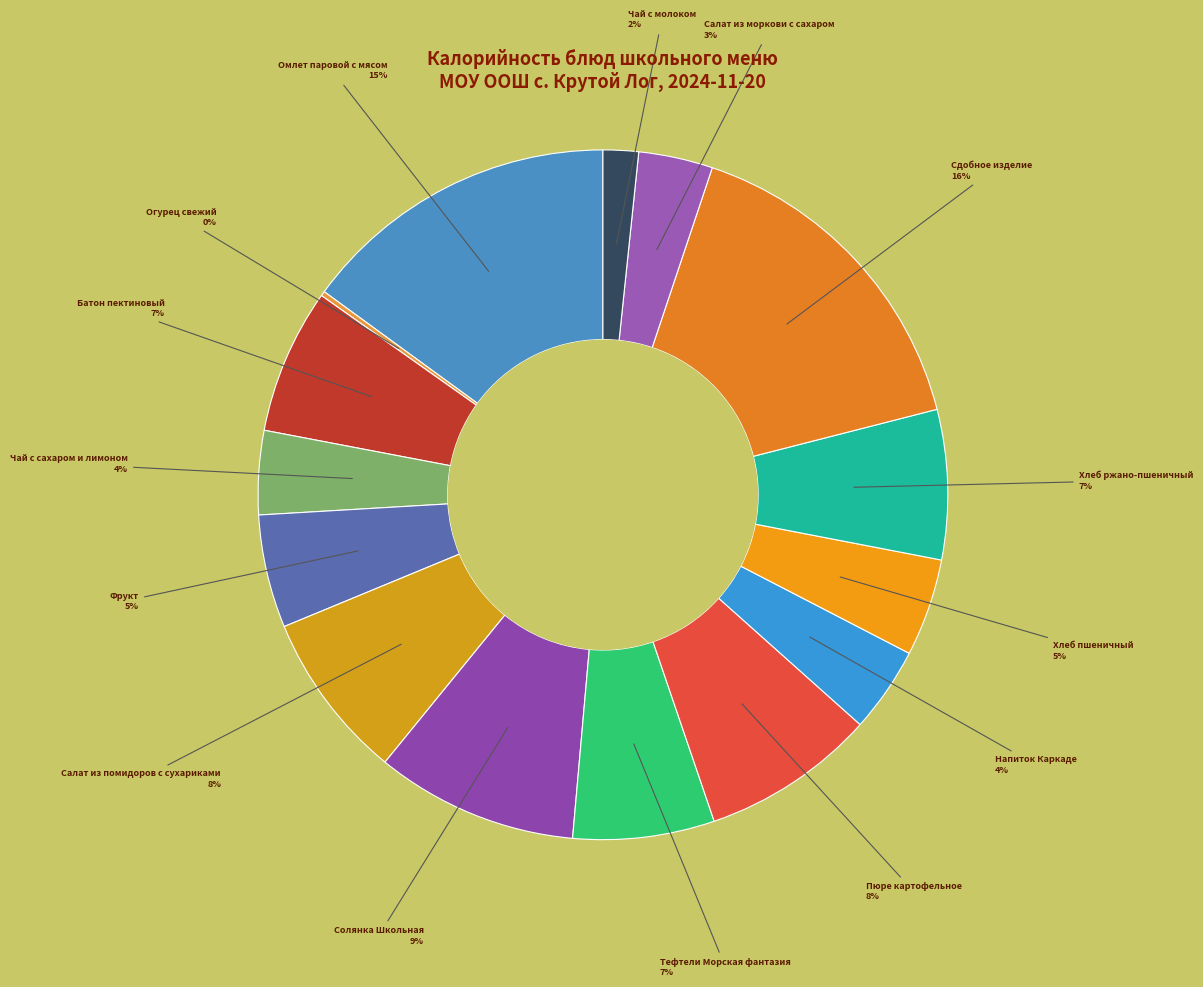

To the nearest percent, what portion does Батон пектиновый represent?

7%